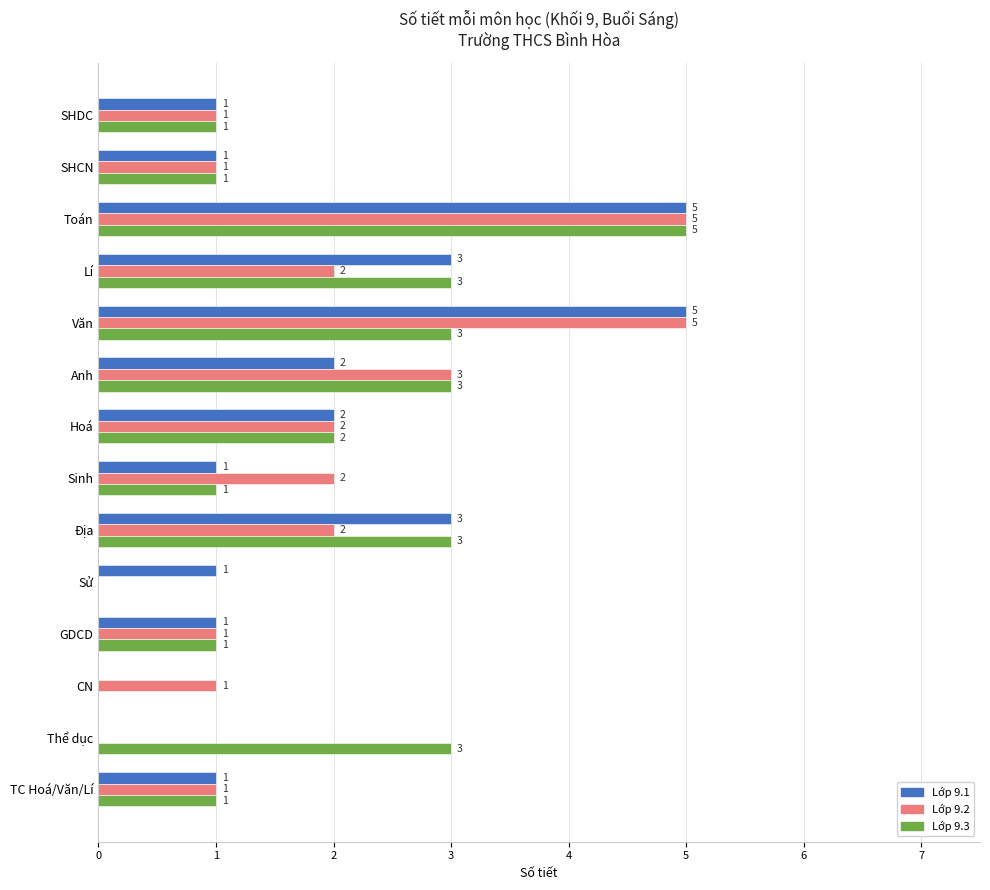

The Lớp 9.1 series shows 5 at Lí. True or false?

False